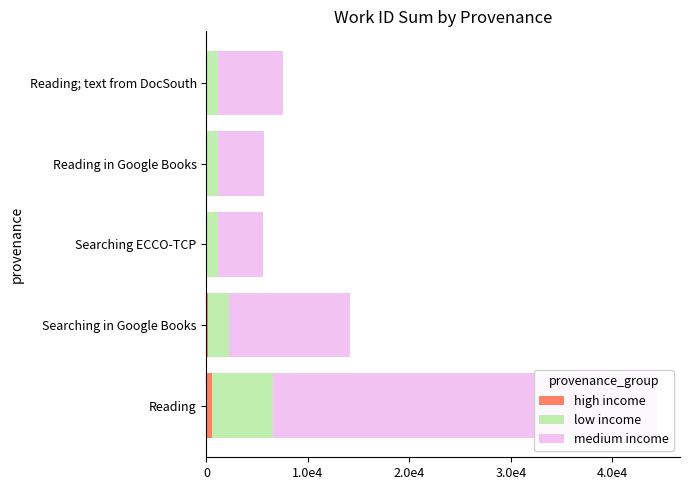

Reading left to right, transcribe all the data shown in this chart.

high income: 600	200	100	100	100
low income: 6000	2000	1000	1000	1000
medium income: 37833	11906	4483	4542	6441